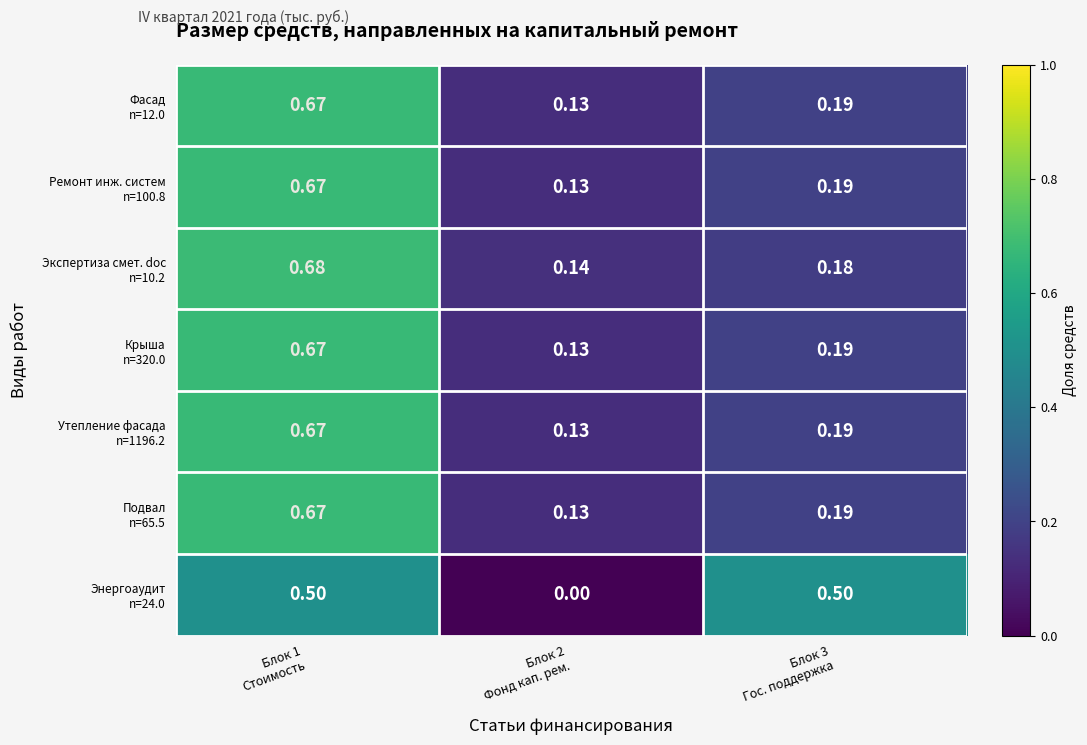

At how many categories does at least one series exceed 0?

3